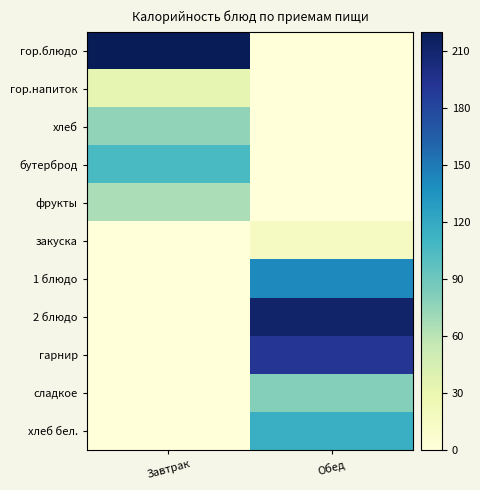

Reading left to right, what are all the values shown in this chart?

гор.блюдо: Завтрак=220	Обед=0
гор.напиток: Завтрак=32	Обед=0
хлеб: Завтрак=76	Обед=0
бутерброд: Завтрак=106	Обед=0
фрукты: Завтрак=66	Обед=0
закуска: Завтрак=0	Обед=17
1 блюдо: Завтрак=0	Обед=141
2 блюдо: Завтрак=0	Обед=211
гарнир: Завтрак=0	Обед=191
сладкое: Завтрак=0	Обед=80
хлеб бел.: Завтрак=0	Обед=115